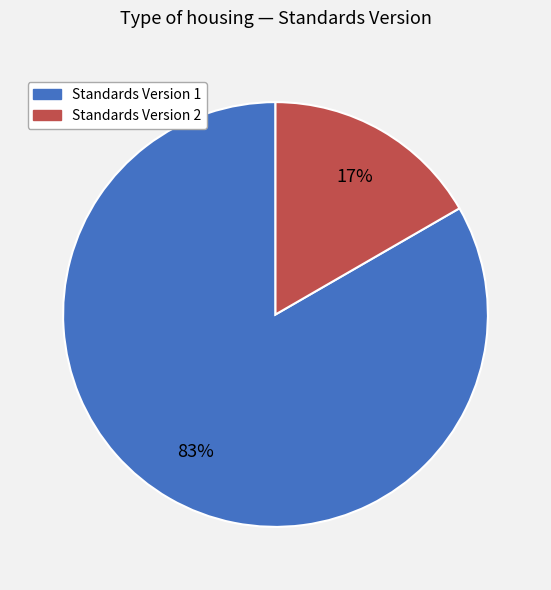

Is there any slice that represents more than half of the pie?

Yes